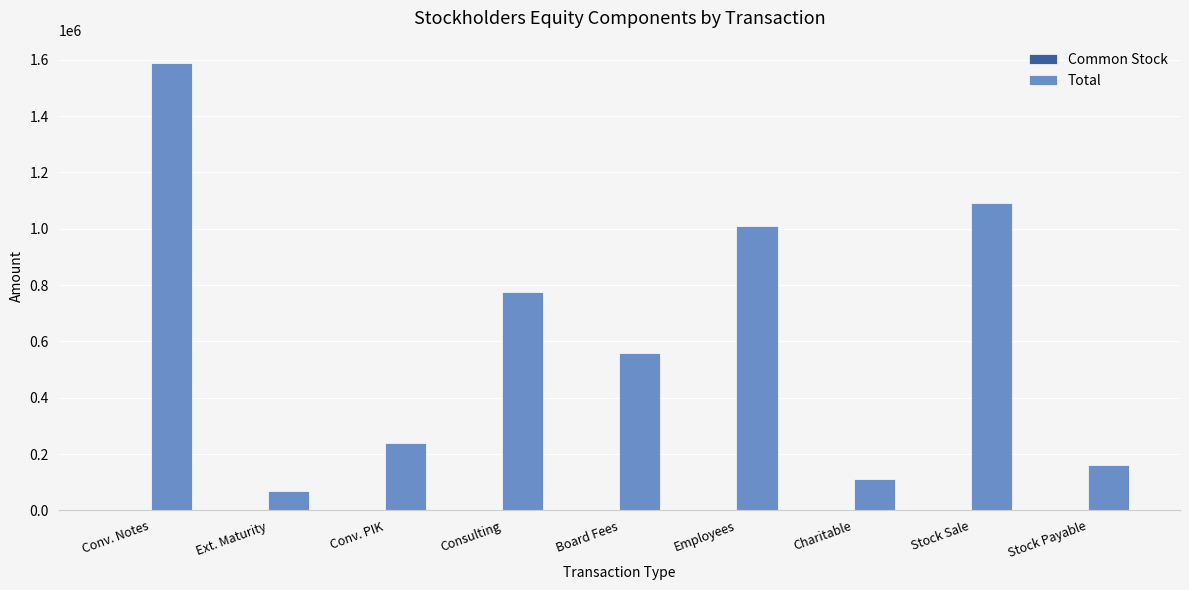

Are the bars horizontal?

No